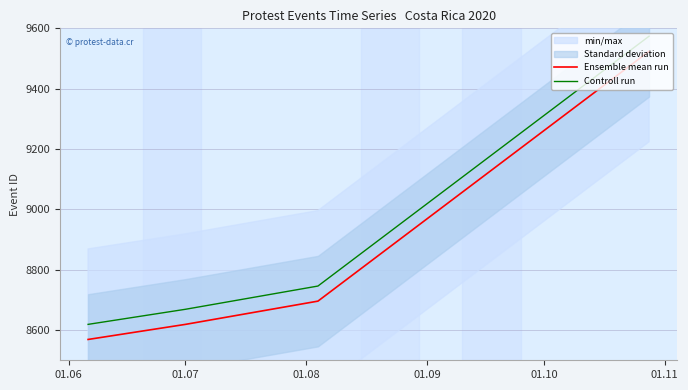

True or false: Controll run and Ensemble mean run intersect in this chart.

False